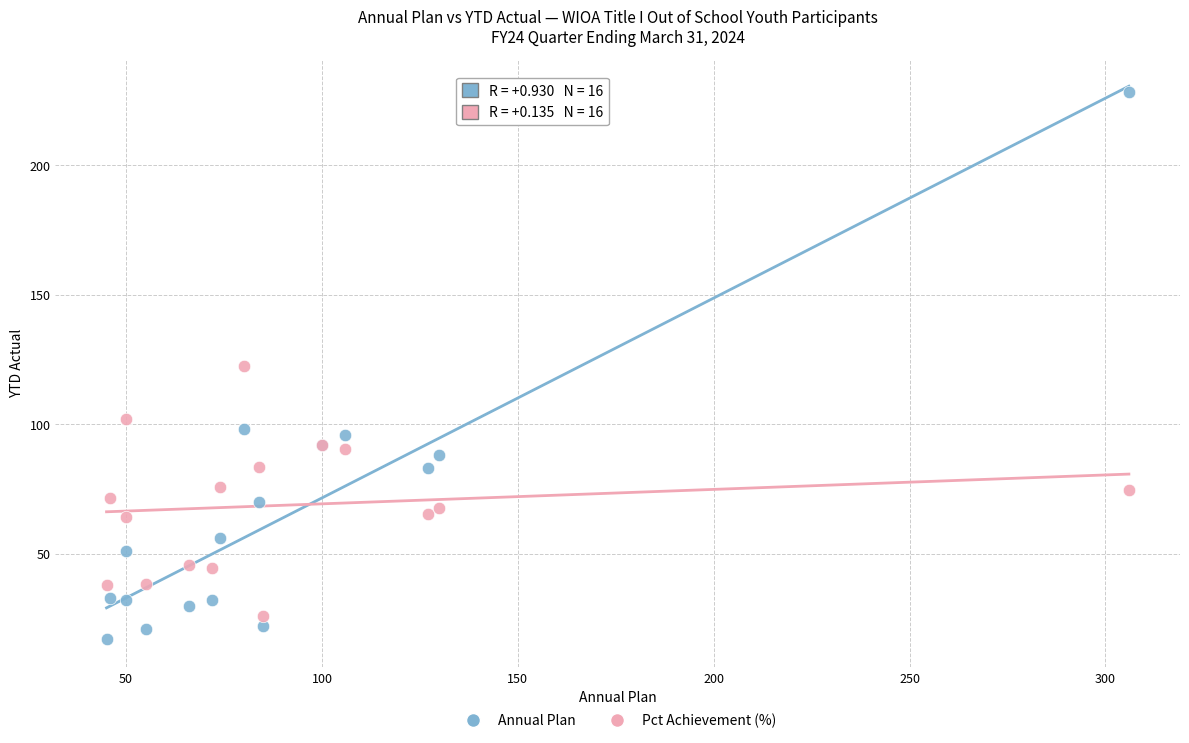

Which series has the widest spread of Y values?

Annual Plan